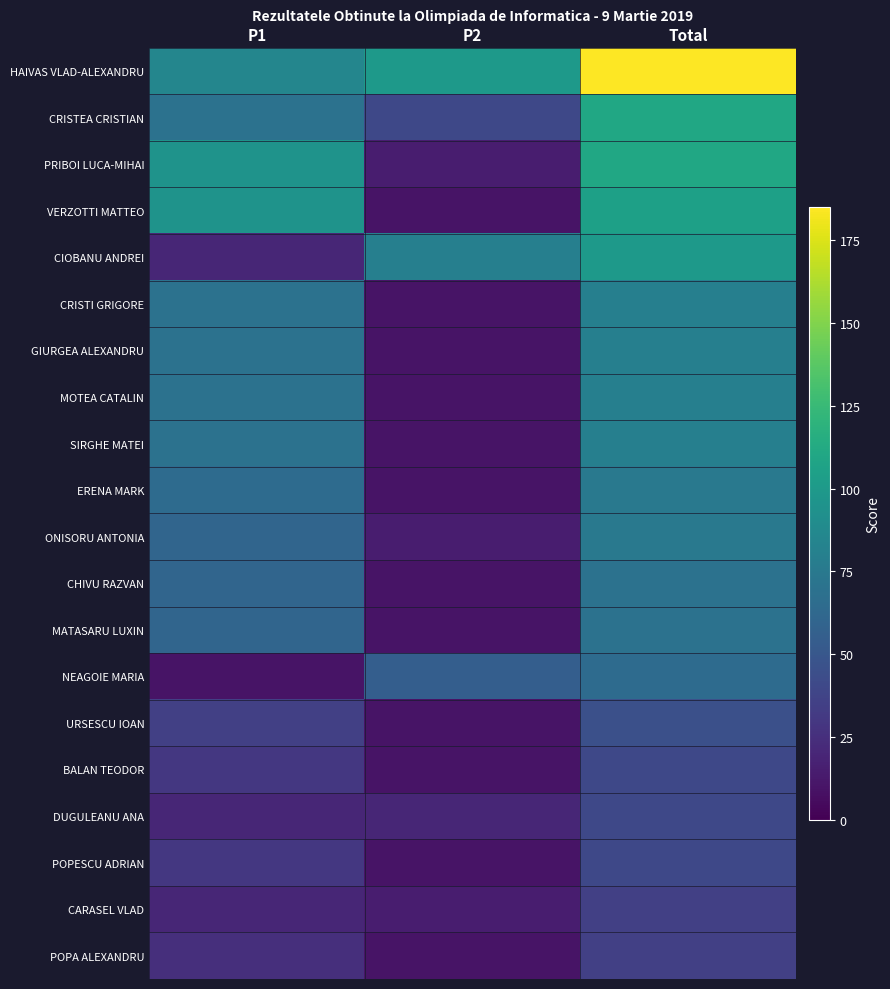

What is the total value across all series at Total?

1520